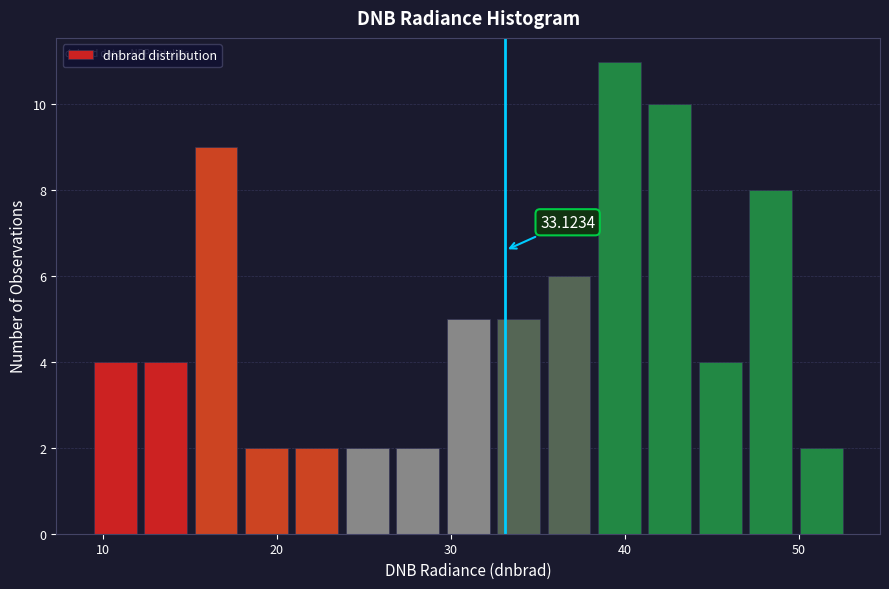

Read against the x-axis, roughly where is the centre of the tallest bar?

40